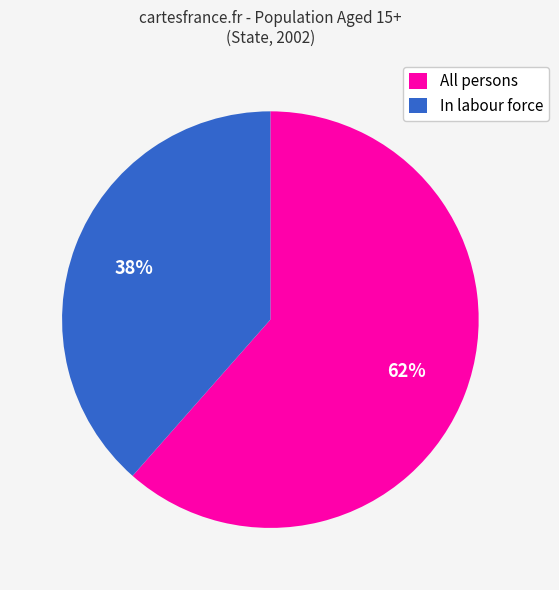

Is the sum of All persons and In labour force greater than half?

Yes